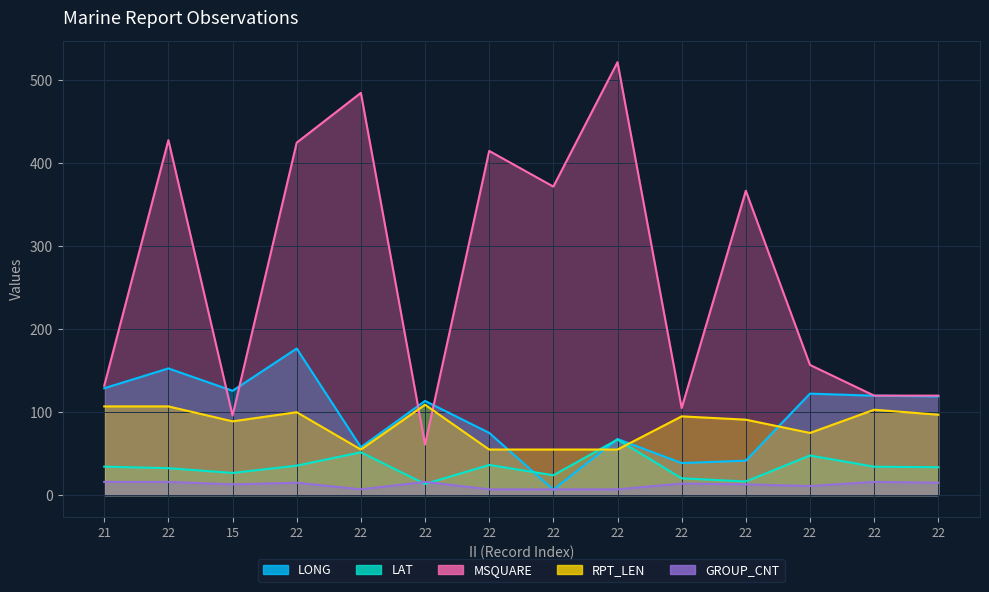

Which series has the largest total across all categories?

MSQUARE